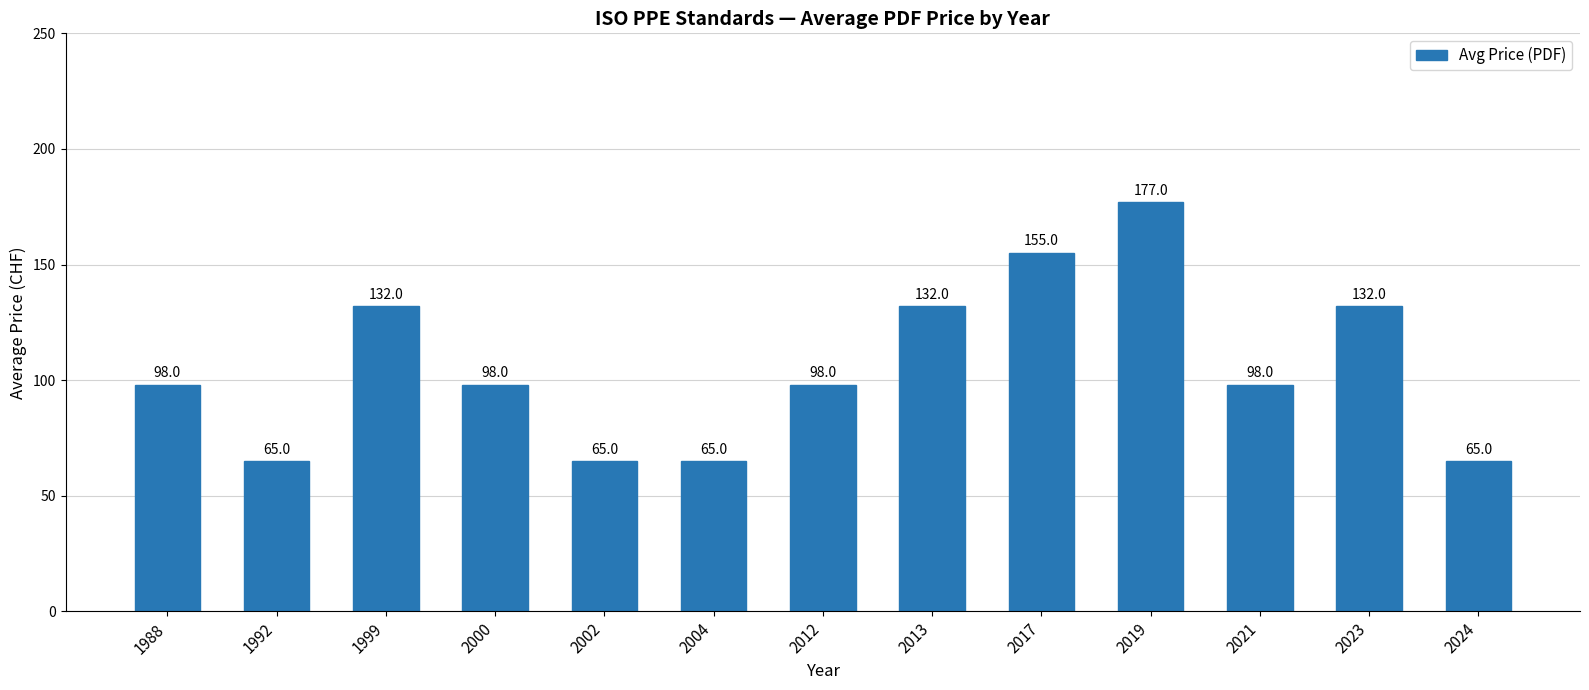

Approximately how many times larger is the value at 2023 compared to 2013?

1.0